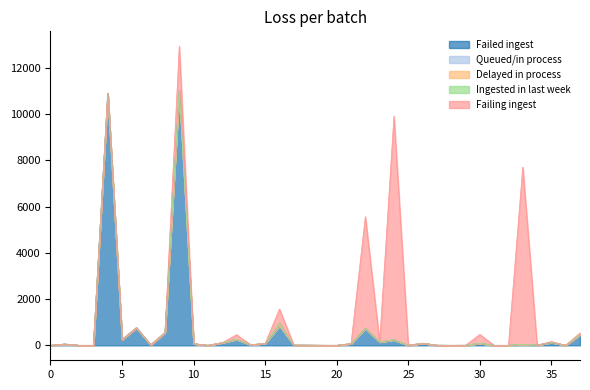

What is the difference between the second highest and second lowest values in the Delayed in process series?

10